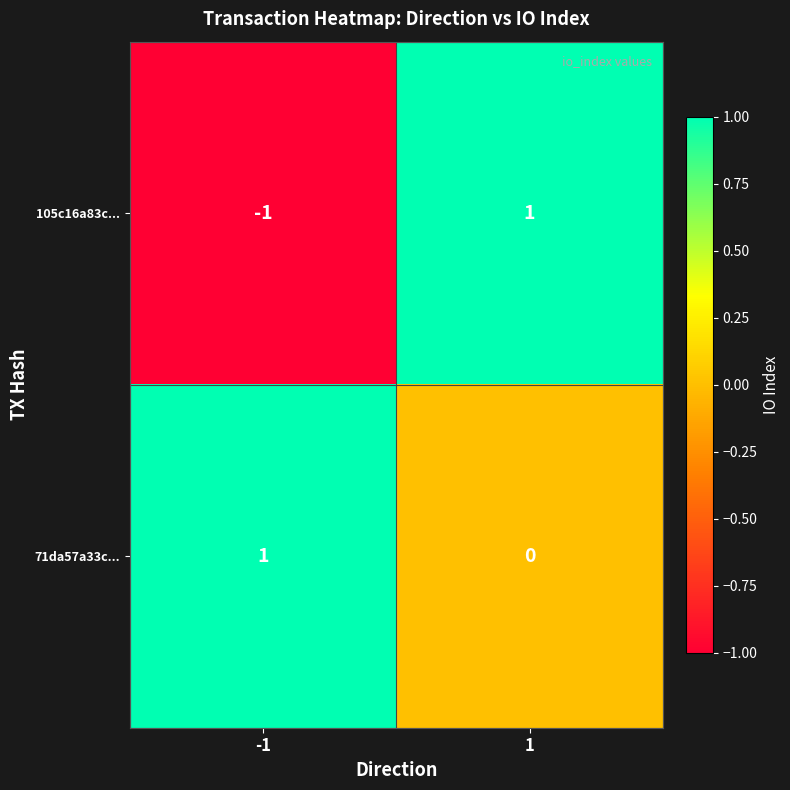

Is it true that 105c16a83c... equals -1 at -1?

True